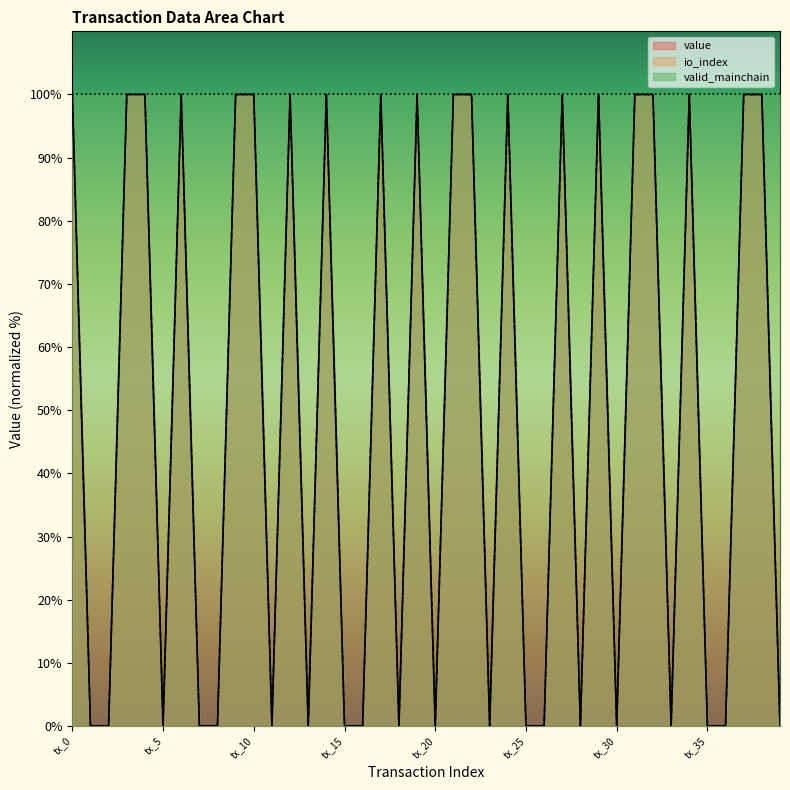

What is the greatest value displayed?

100.0